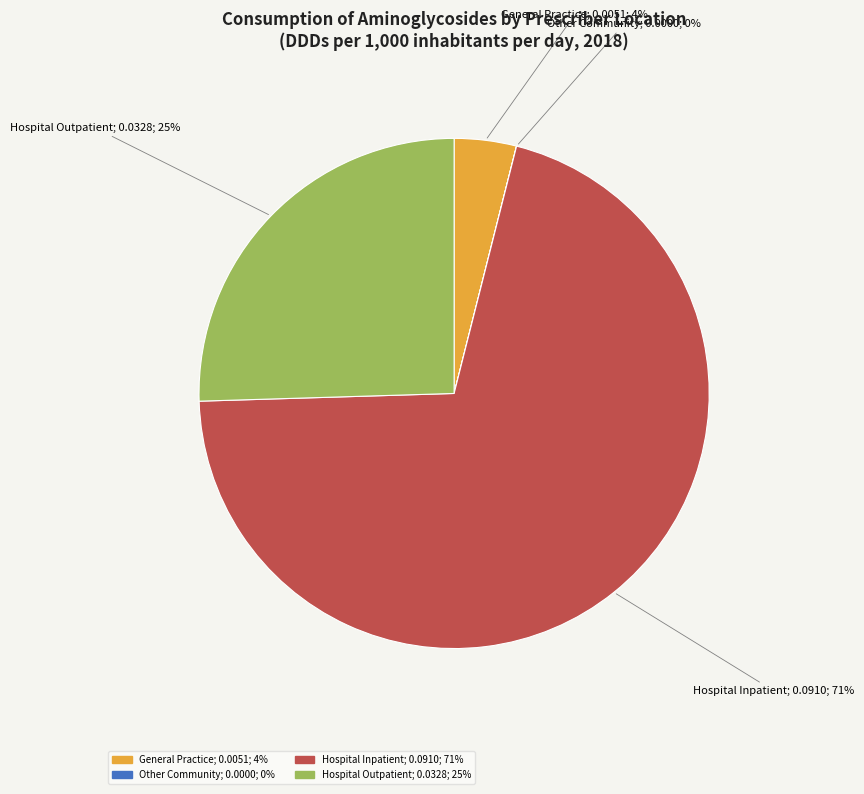

Is it true that General Practice is 4% of the pie?

True